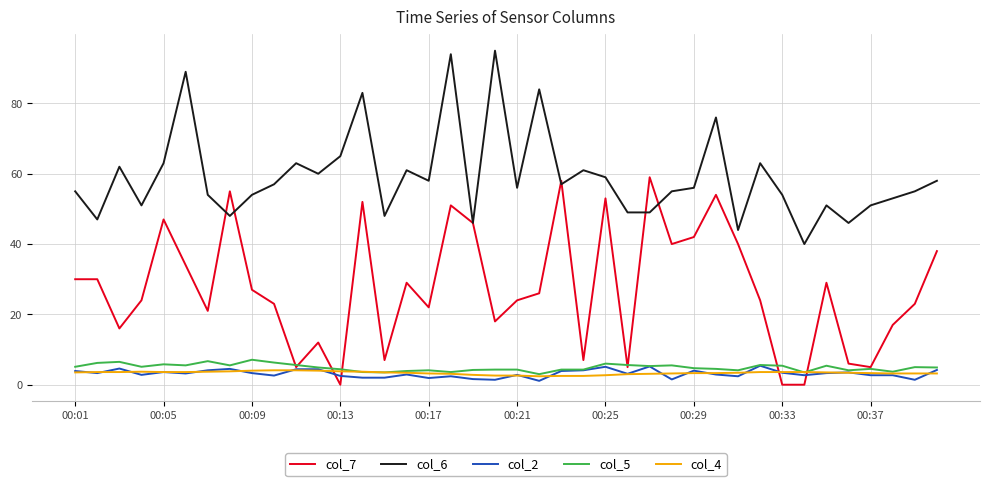

True or false: col_7 and col_2 intersect in this chart.

True